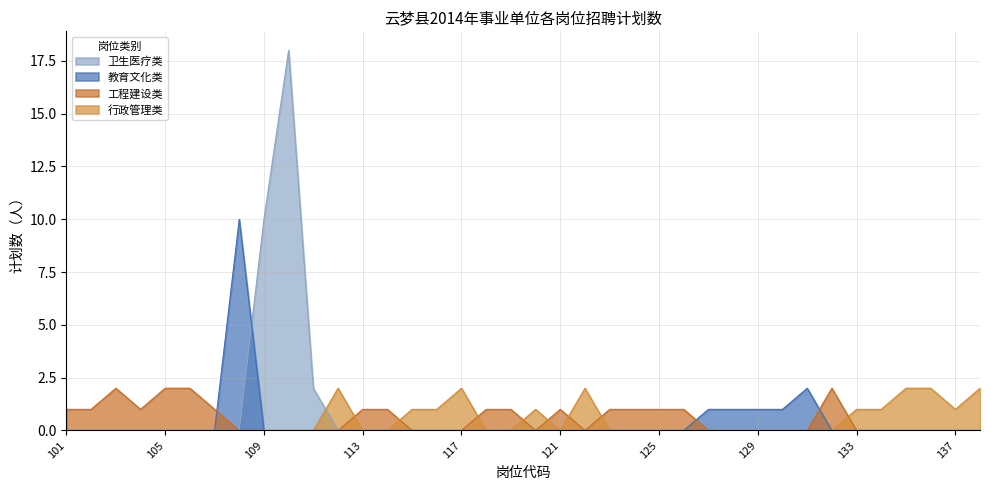

Reading left to right, list all the values displayed in this chart.

101=1	102=1	103=2	104=1	105=2	106=2	107=1	108=10	109=10	110=18	111=2	112=2	113=1	114=1	115=1	116=1	117=2	118=1	119=1	120=1	121=1	122=2	123=1	124=1	125=1	126=1	127=1	128=1	129=1	130=1	131=2	132=2	133=1	134=1	135=2	136=2	137=1	138=2